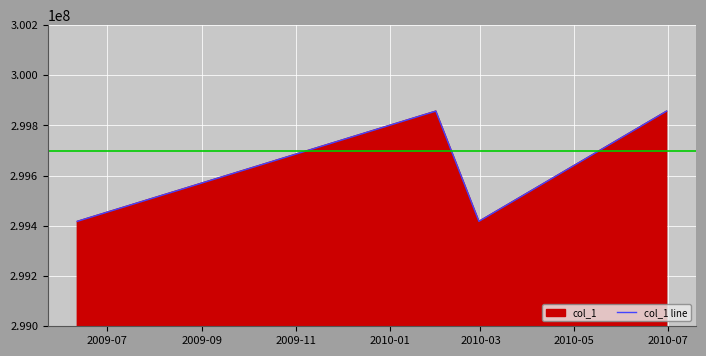

What is the sum of all values?

1198550432